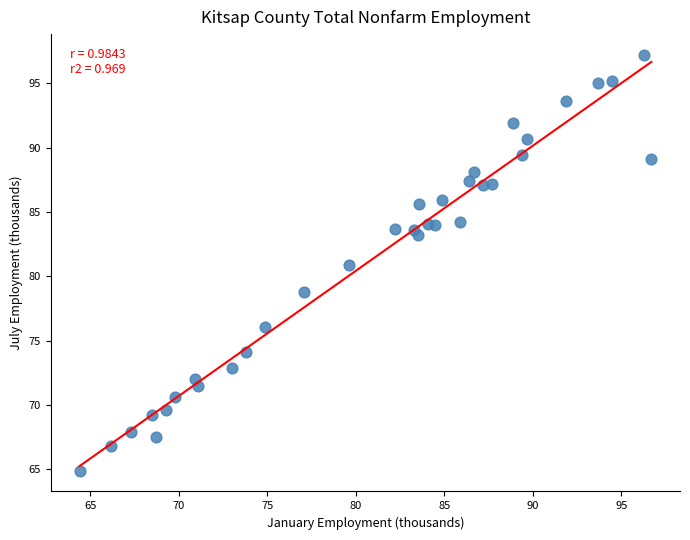

What is the range of Y values (max minus min)?

32.3